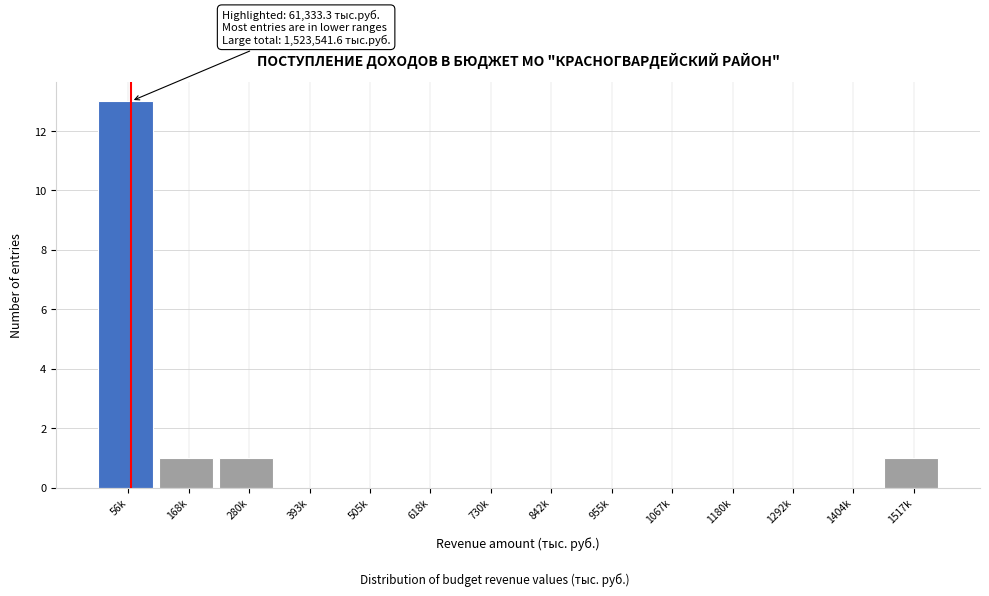

Reading left to right, transcribe all the data shown in this chart.

56k=13	168k=1	280k=1	393k=0	505k=0	618k=0	730k=0	842k=0	955k=0	1067k=0	1180k=0	1292k=0	1404k=0	1517k=1